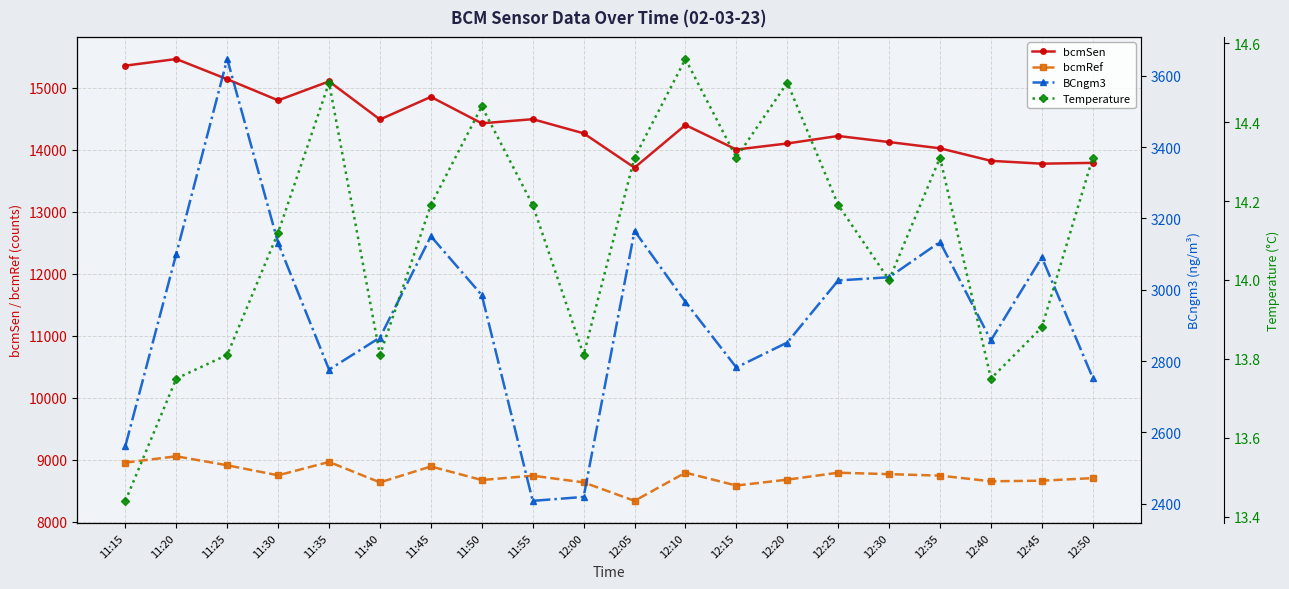

How many interior local valleys does the BCngm3 series have?

4